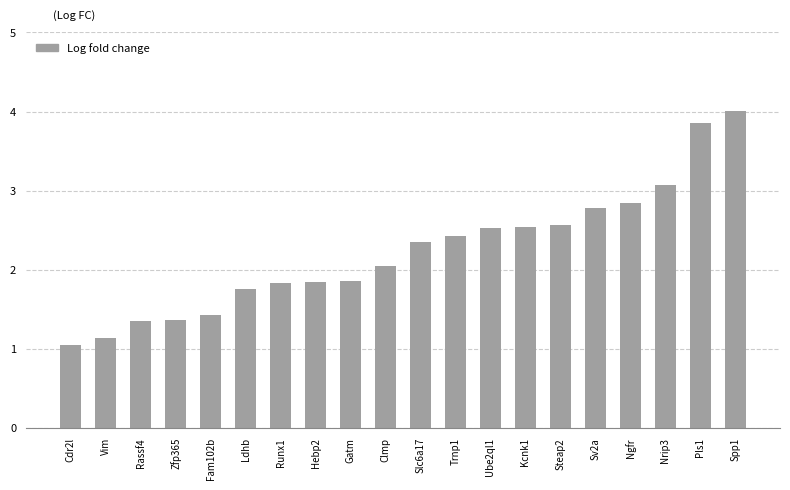

What is the label of the 12th bar from the right?

Gatm